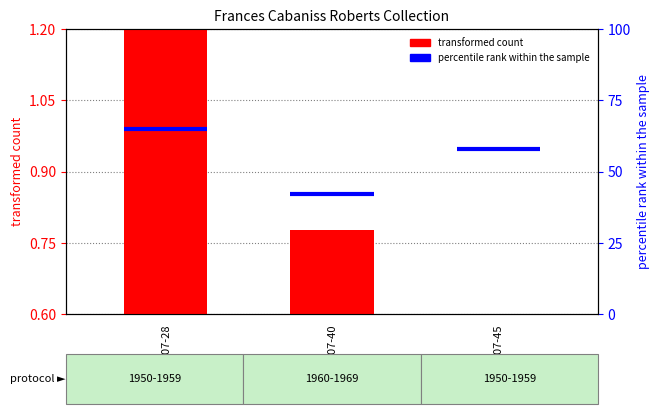

Reading left to right, transcribe all the data shown in this chart.

r02g07-28=1.2	r02g07-40=0.8	r02g07-45=0.6